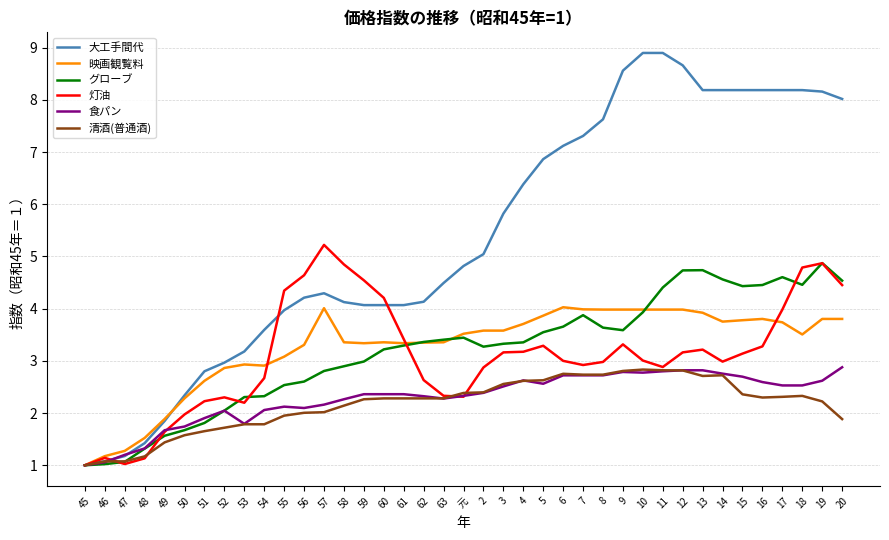

What is the minimum value for 食パン?

1.0